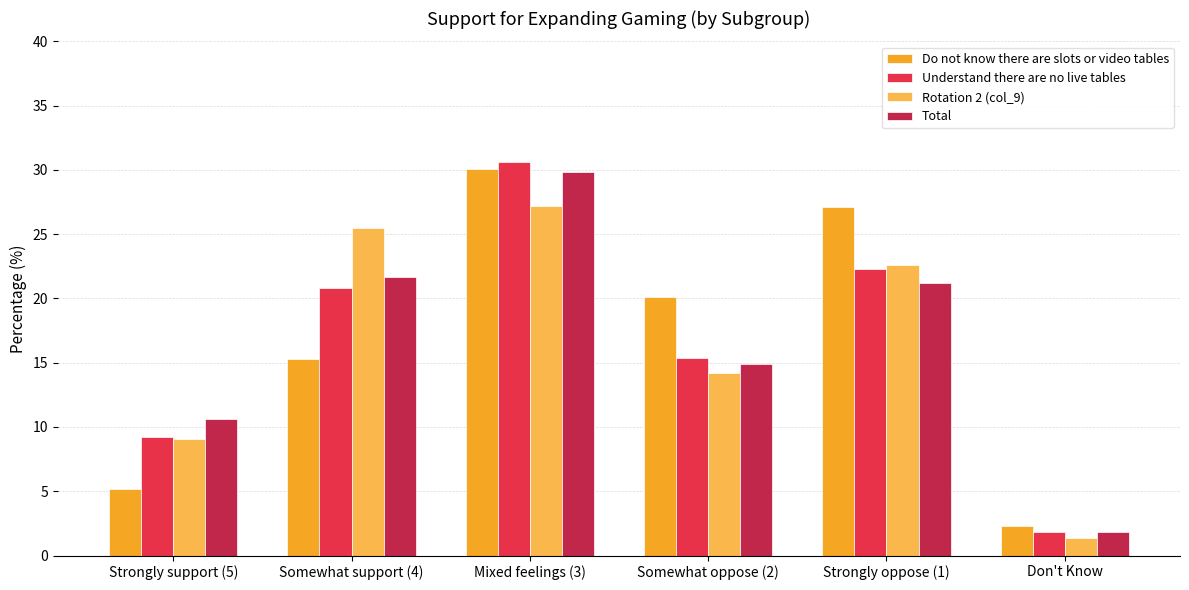

The Total series shows 1.8 at Don't Know. True or false?

True